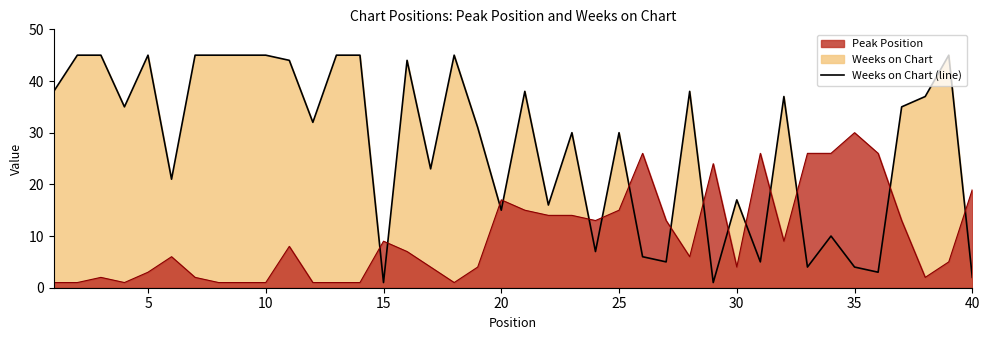

Count the number of data series in this chart.

2